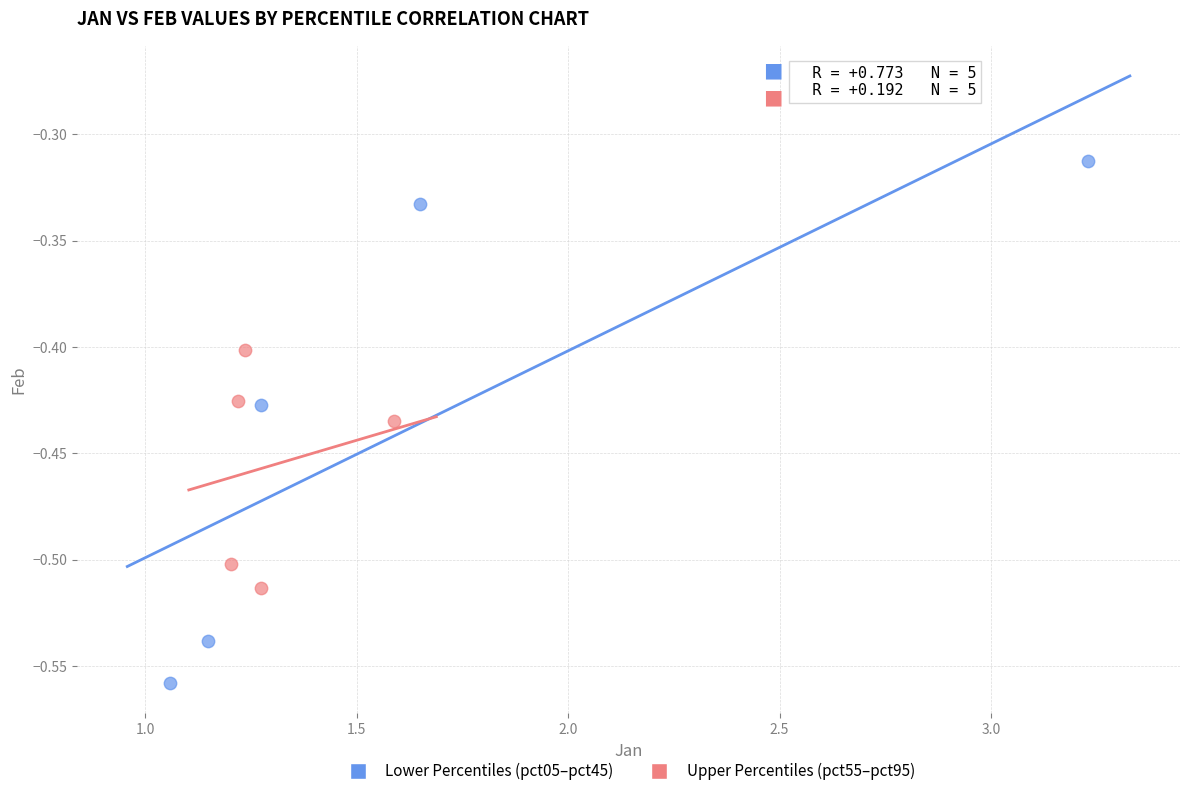

Which series has the widest spread of Y values?

Lower Percentiles (pct05–pct45)